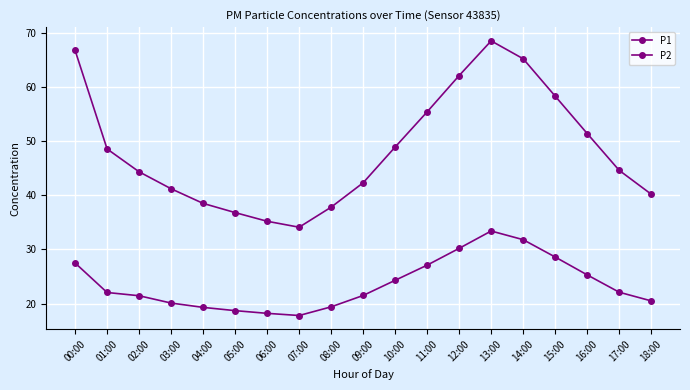

Reading left to right, transcribe all the data shown in this chart.

P1: 66.8	48.5	44.3	41.2	38.5	36.8	35.2	34.1	37.8	42.3	48.9	55.4	62.1	68.5	65.2	58.3	51.4	44.6	40.2
P2: 27.5	22.1	21.4	20.1	19.3	18.7	18.2	17.8	19.4	21.5	24.3	27.1	30.2	33.4	31.8	28.6	25.3	22.1	20.5